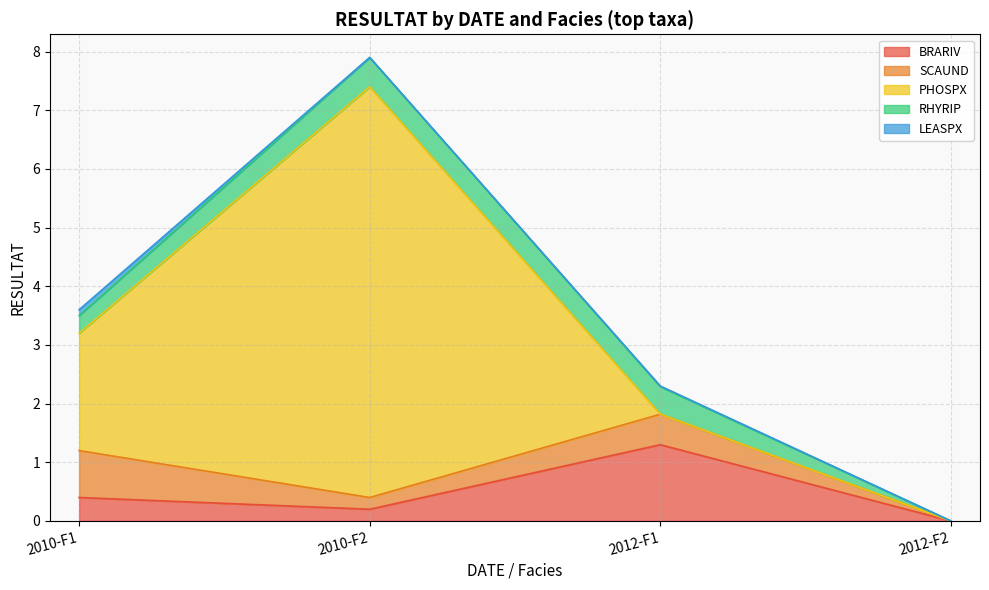

True or false: SCAUND has more than 1 points higher than both neighbors.

False